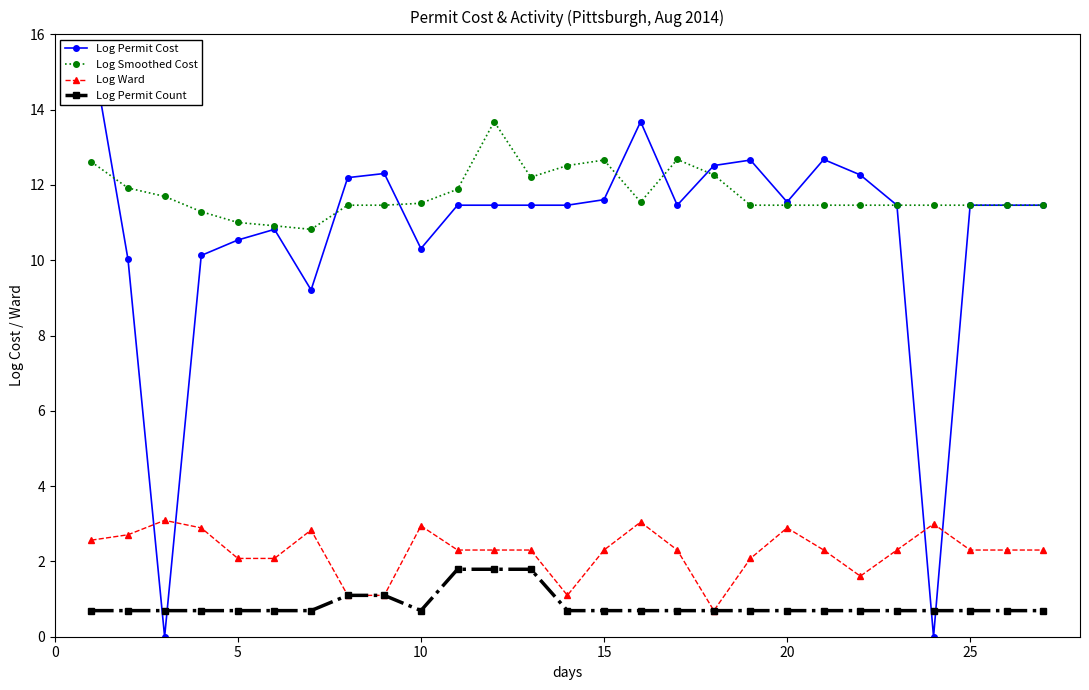

Reading left to right, list all the values displayed in this chart.

Log Permit Cost: 15.7	10.0	0.0	10.1	10.5	10.8	9.2	12.2	12.3	10.3	11.5	11.5	11.5	11.5	11.6	13.7	11.5	12.5	12.7	11.5	12.7	12.3	11.5	0.0	11.5	11.5	11.5
Log Smoothed Cost: 12.6	11.9	11.7	11.3	11.0	10.9	10.8	11.5	11.5	11.5	11.9	13.7	12.2	12.5	12.7	11.5	12.7	12.3	11.5	11.5	11.5	11.5	11.5	11.5	11.5	11.5	11.5
Log Ward: 2.6	2.7	3.1	2.9	2.1	2.1	2.8	1.1	1.1	2.9	2.3	2.3	2.3	1.1	2.3	3.0	2.3	0.7	2.1	2.9	2.3	1.6	2.3	3.0	2.3	2.3	2.3
Log Permit Count: 0.7	0.7	0.7	0.7	0.7	0.7	0.7	1.1	1.1	0.7	1.8	1.8	1.8	0.7	0.7	0.7	0.7	0.7	0.7	0.7	0.7	0.7	0.7	0.7	0.7	0.7	0.7